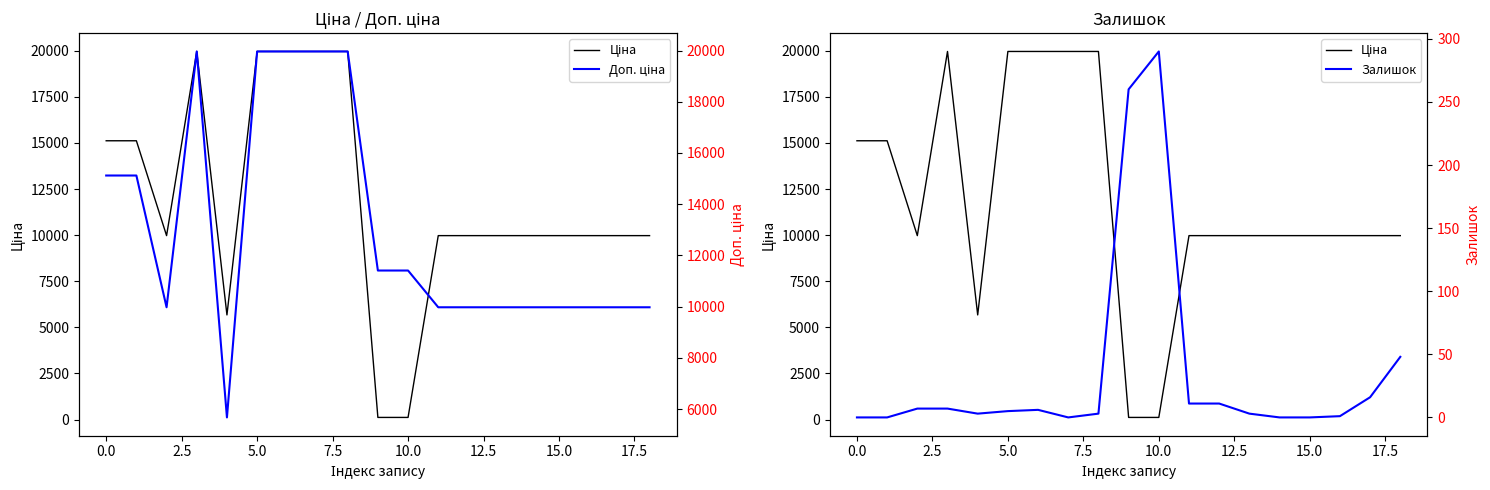

What is the sum of the Залишок values at 15.0 and 11?

11.0